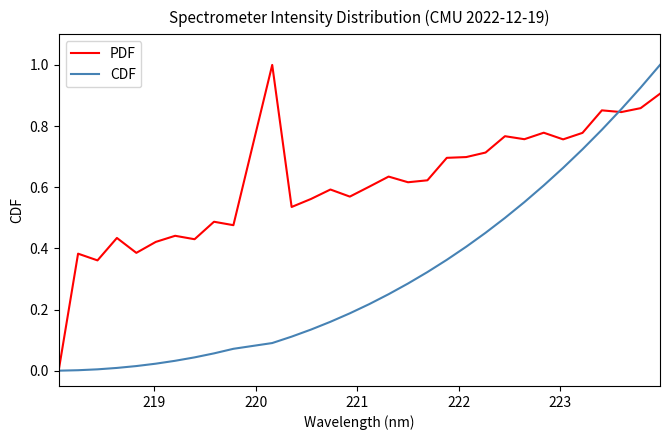

List the series in order of their overall mean, highest first.

PDF, CDF